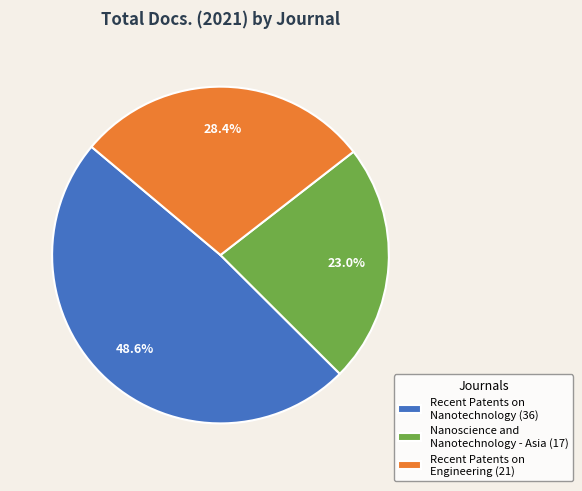

To the nearest percent, what portion does Nanoscience and Nanotechnology - Asia represent?

23%